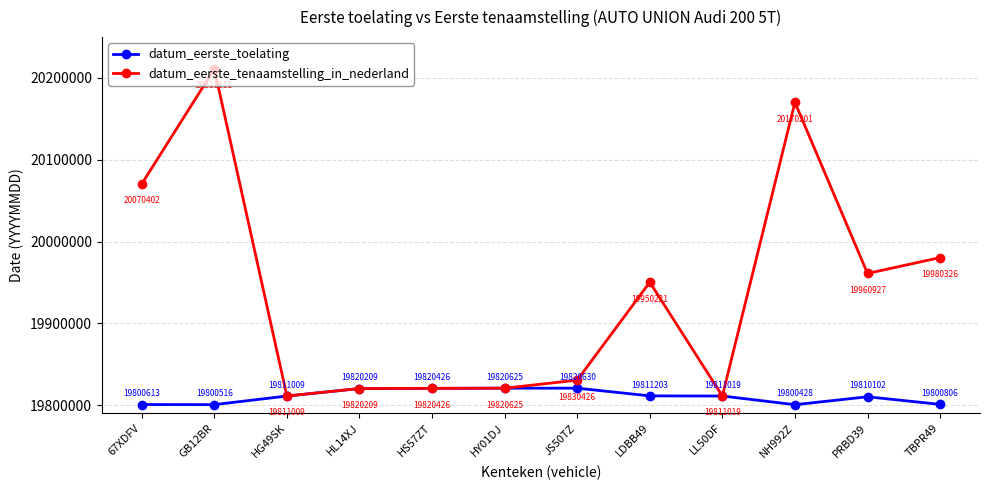

Reading right to left, list all the values displayed in this chart.

datum_eerste_toelating: TBPR49=19800806	PRBD39=19810102	NH992Z=19800428	LL50DF=19811019	LDBB49=19811203	JS50TZ=19820630	HY01DJ=19820625	HS57ZT=19820426	HL14XJ=19820209	HG49SK=19811009	GB12BR=19800516	67XDFV=19800613
datum_eerste_tenaamstelling_in_nederland: TBPR49=19980326	PRBD39=19960927	NH992Z=20170201	LL50DF=19811019	LDBB49=19950221	JS50TZ=19830426	HY01DJ=19820625	HS57ZT=19820426	HL14XJ=19820209	HG49SK=19811009	GB12BR=20211111	67XDFV=20070402